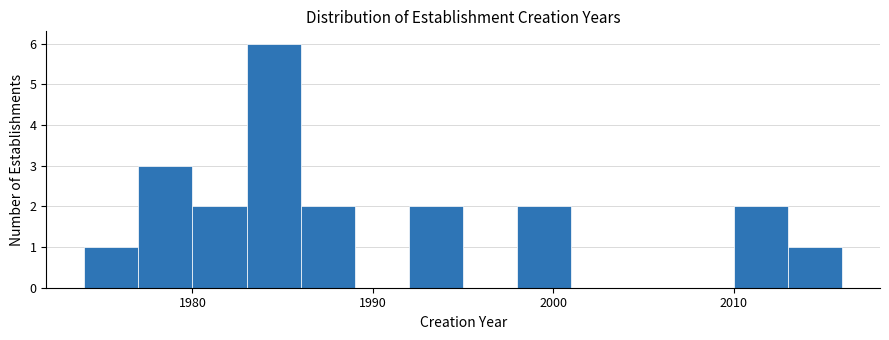

Around what value on the x-axis is the tallest bar? Give the approximate position of its centre, as read against the axis.

1985